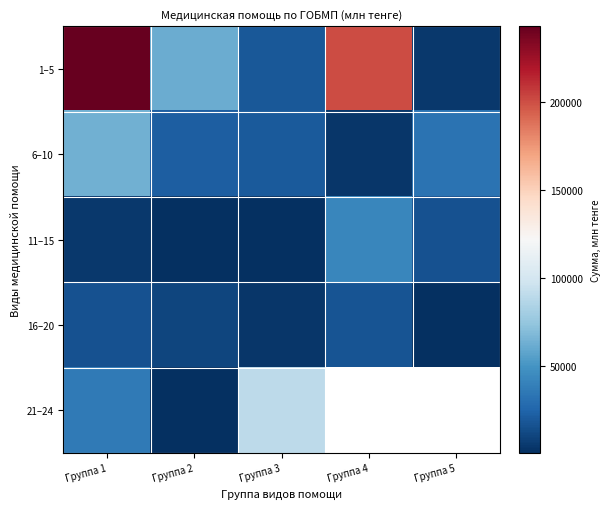

How many data points in 6–10 are less than 21556?

2